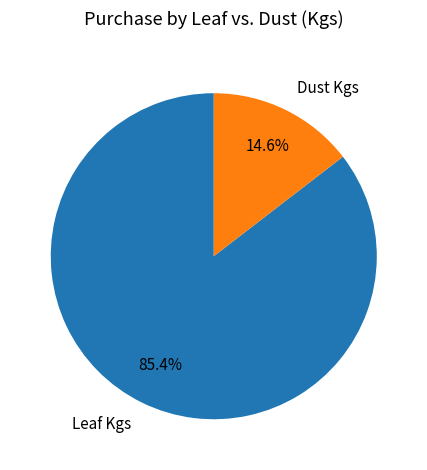

Which slice is the smallest?

Dust Kgs